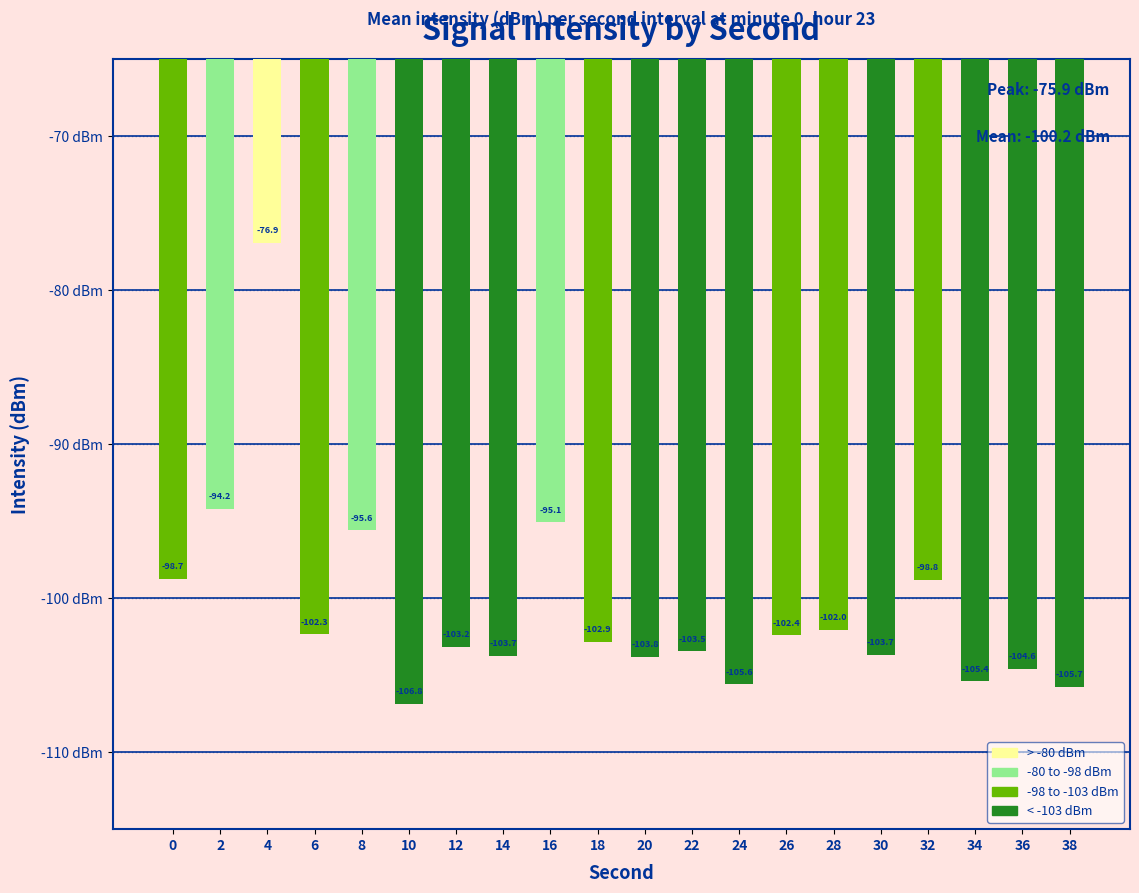

Are the bars grouped side by side (vs. stacked)?

No